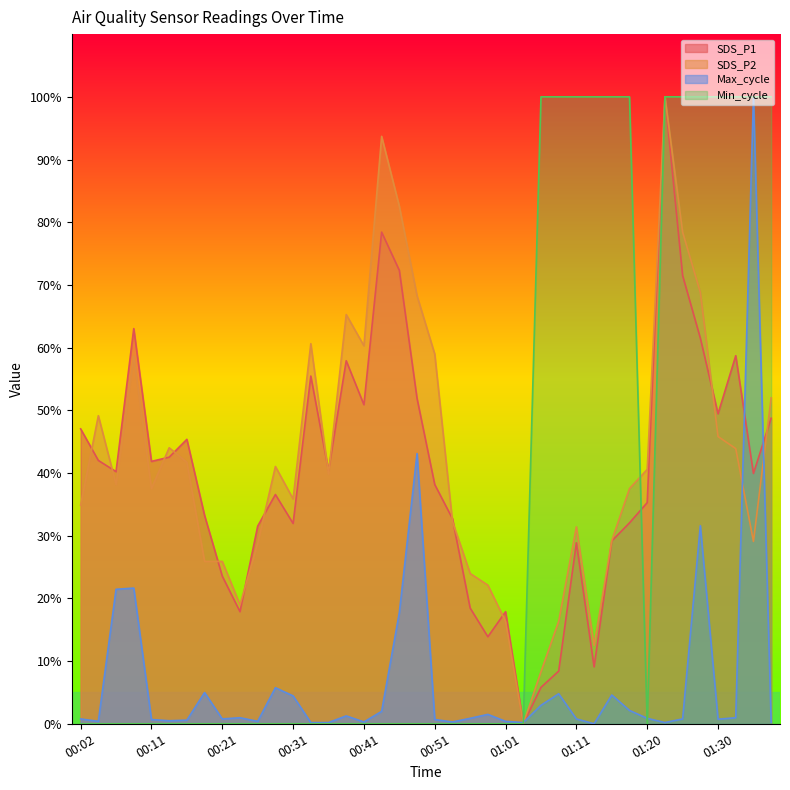

Is the value of Max_cycle at 00:29 greater than the value of SDS_P1 at 00:24?

No